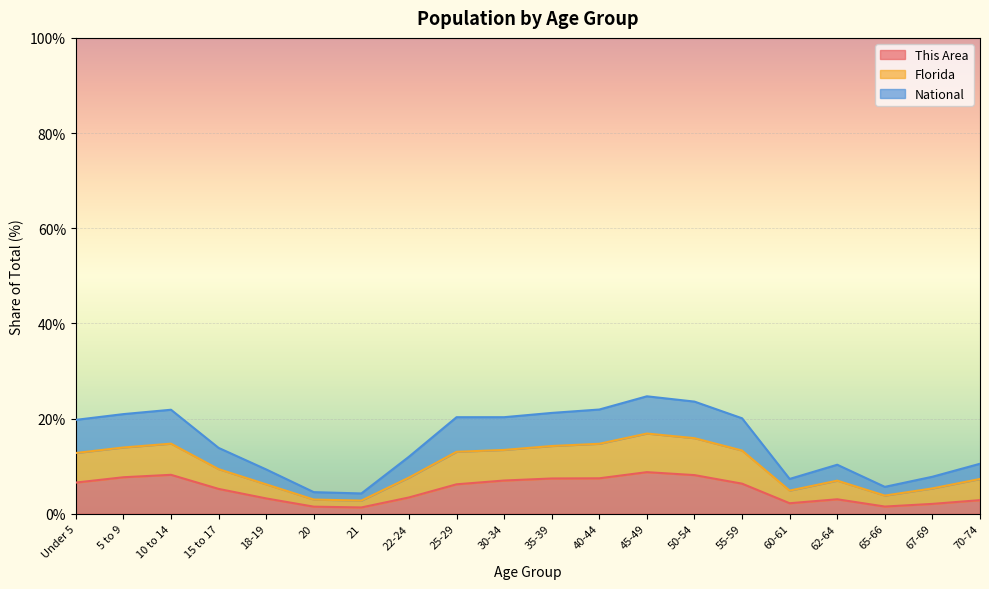

The value of National at 21 is 2.4. True or false?

False